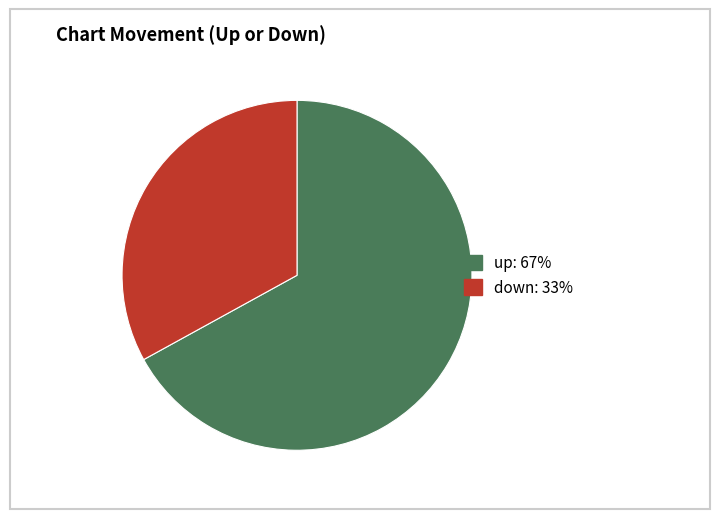

Which category has the smallest portion of the pie?

down